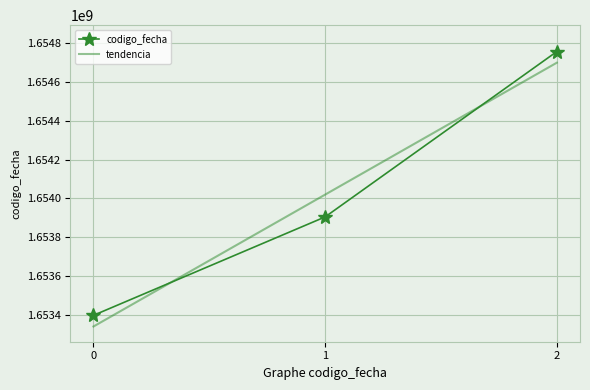

What is the total value across all series at 0?

3306736344.0